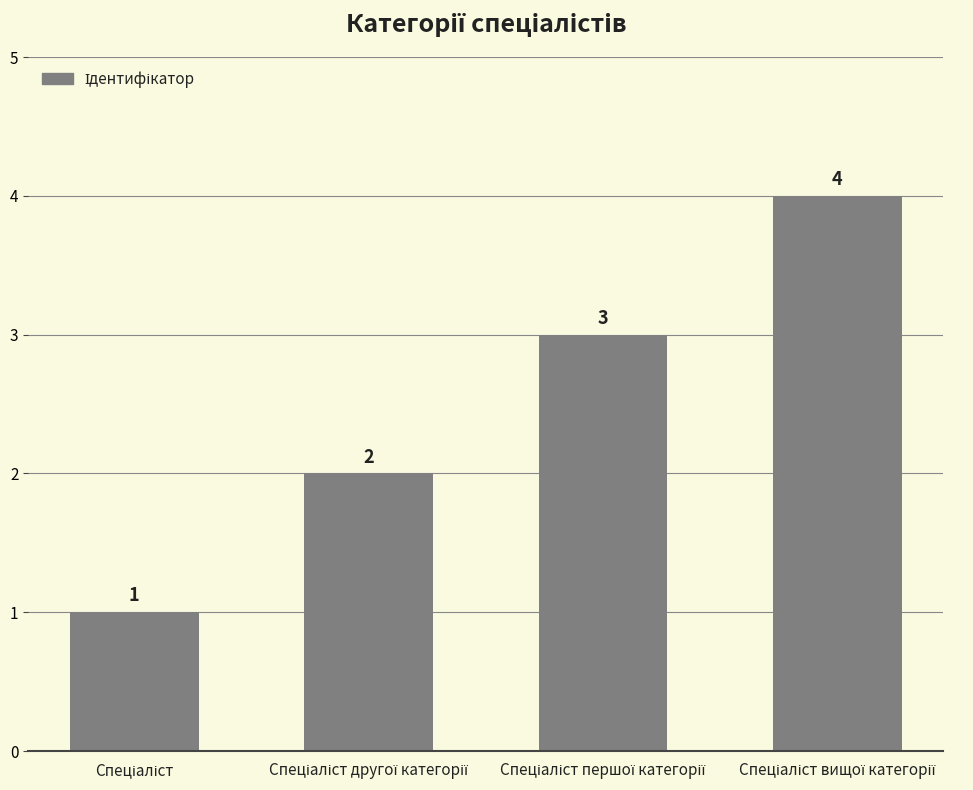

What is the difference between the maximum and minimum values?

3